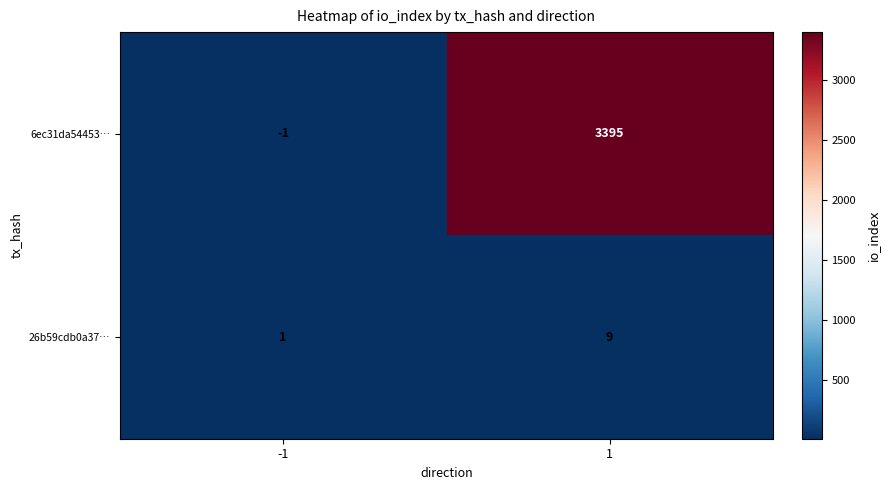

The 26b59cdb0a37… series shows 5 at 1. True or false?

False